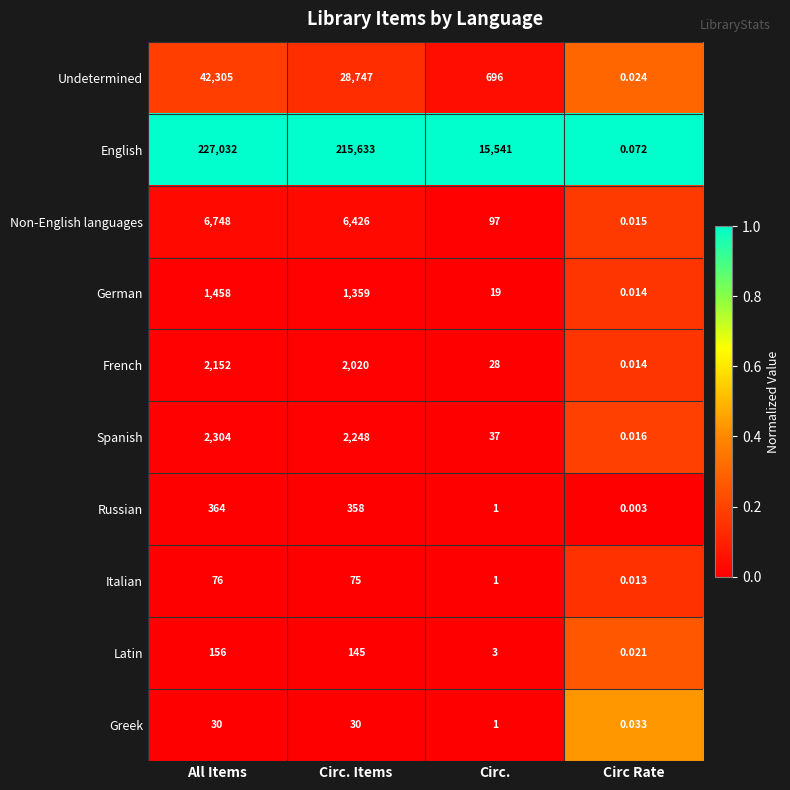

At which label does Latin reach its peak?

All Items